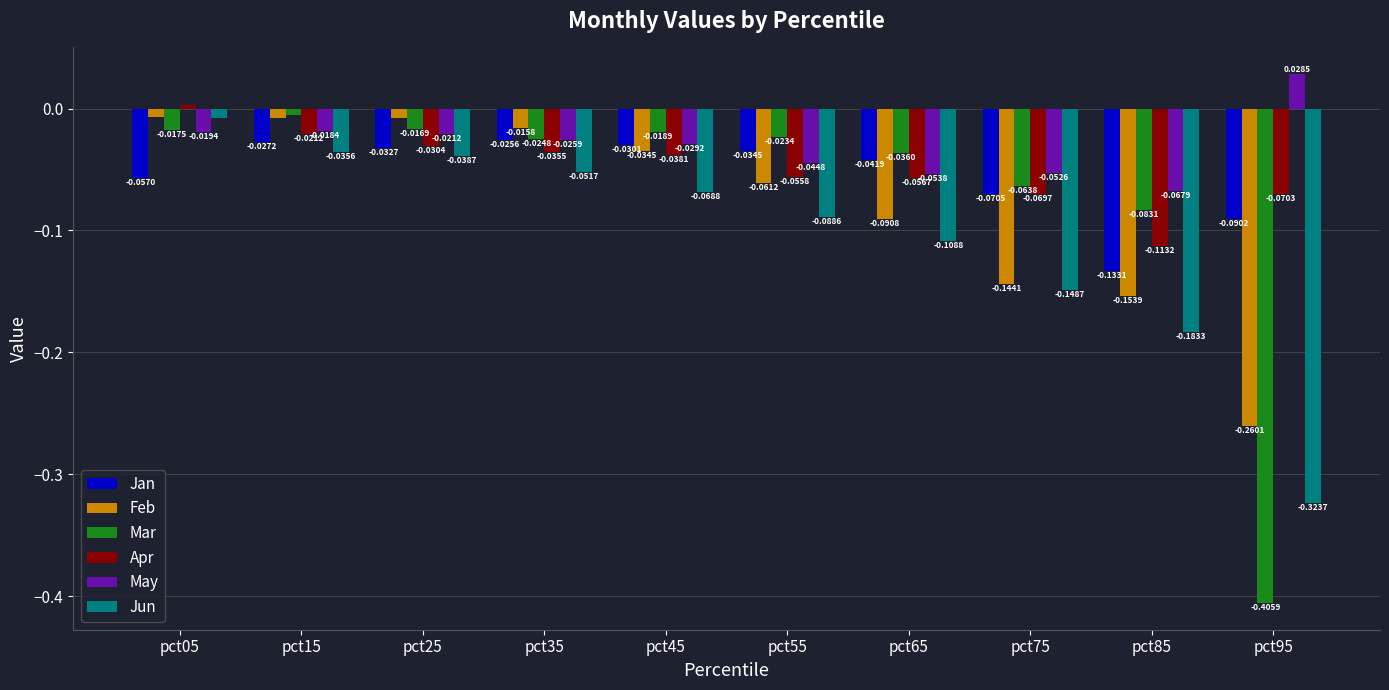

Rank the series at pct05 from highest to lowest value.

Apr, Feb, Jun, Mar, May, Jan